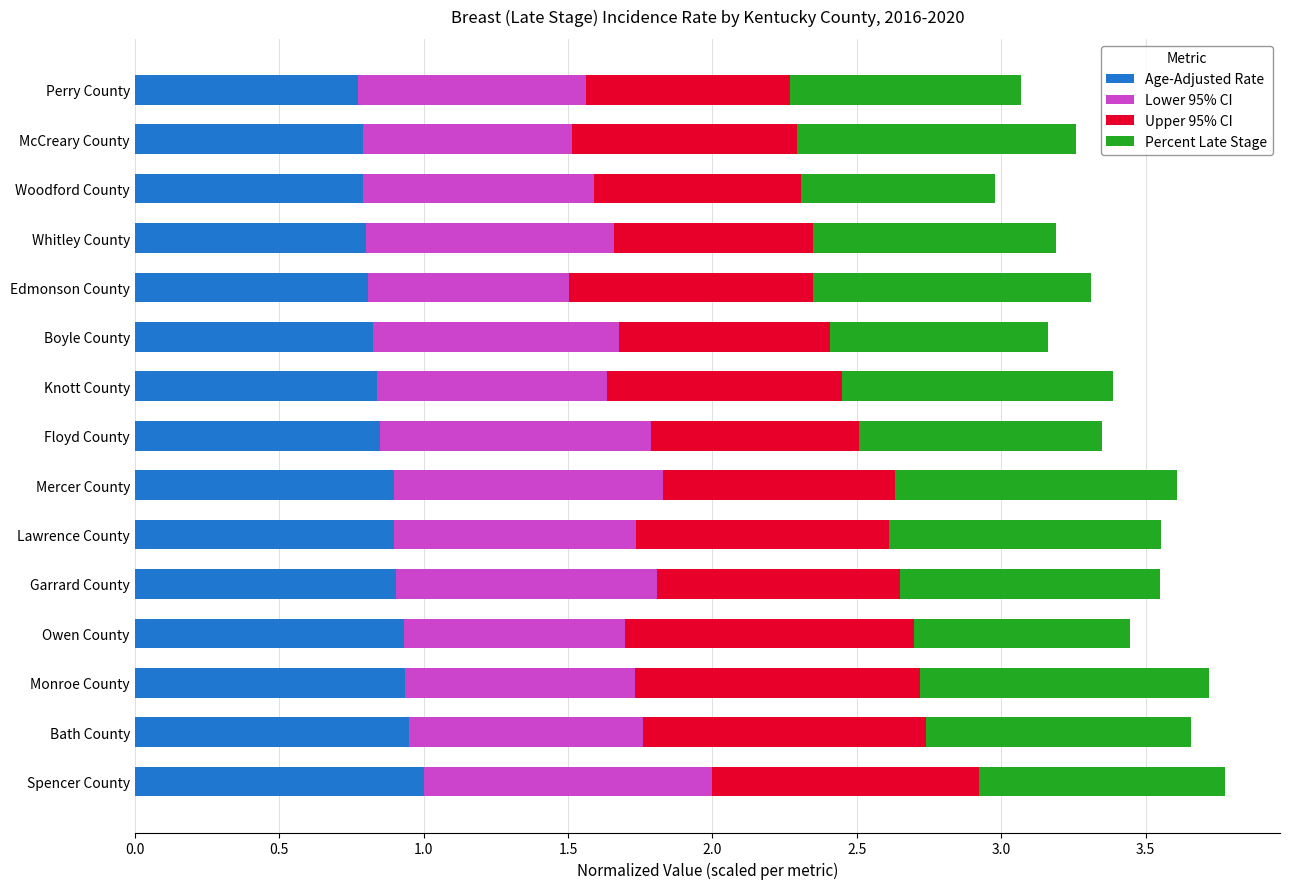

Is it true that Age-Adjusted Rate equals 1.3 at Woodford County?

False